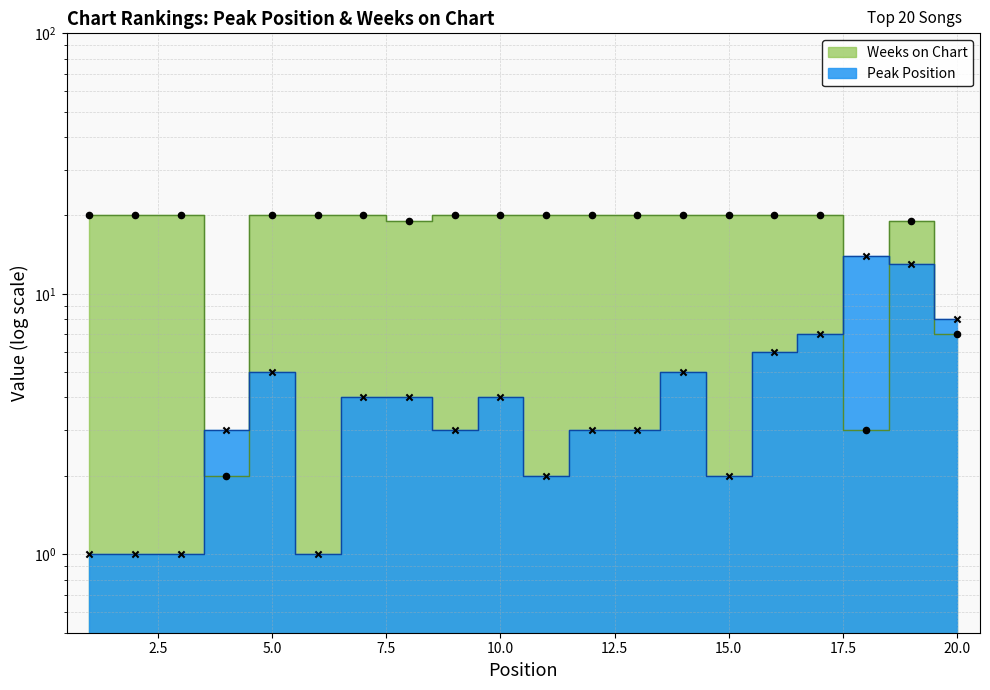

Is the value of Peak Position at 16 greater than the value of Weeks on Chart at 15?

No